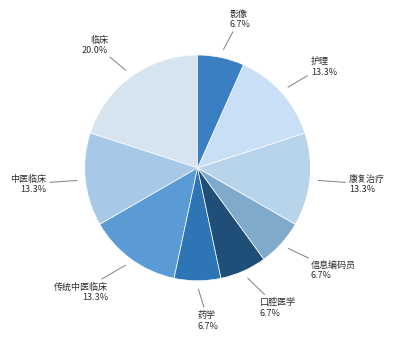

How many segments does this pie chart have?

9